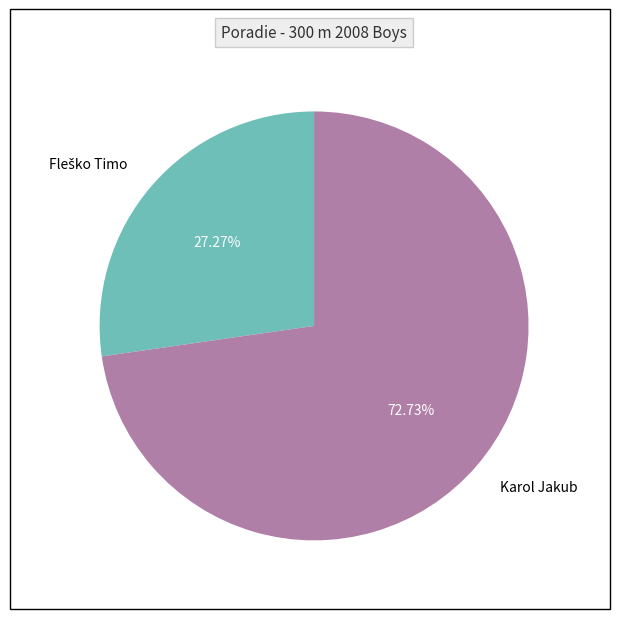

What percentage is NOT represented by Karol Jakub?

27.3%